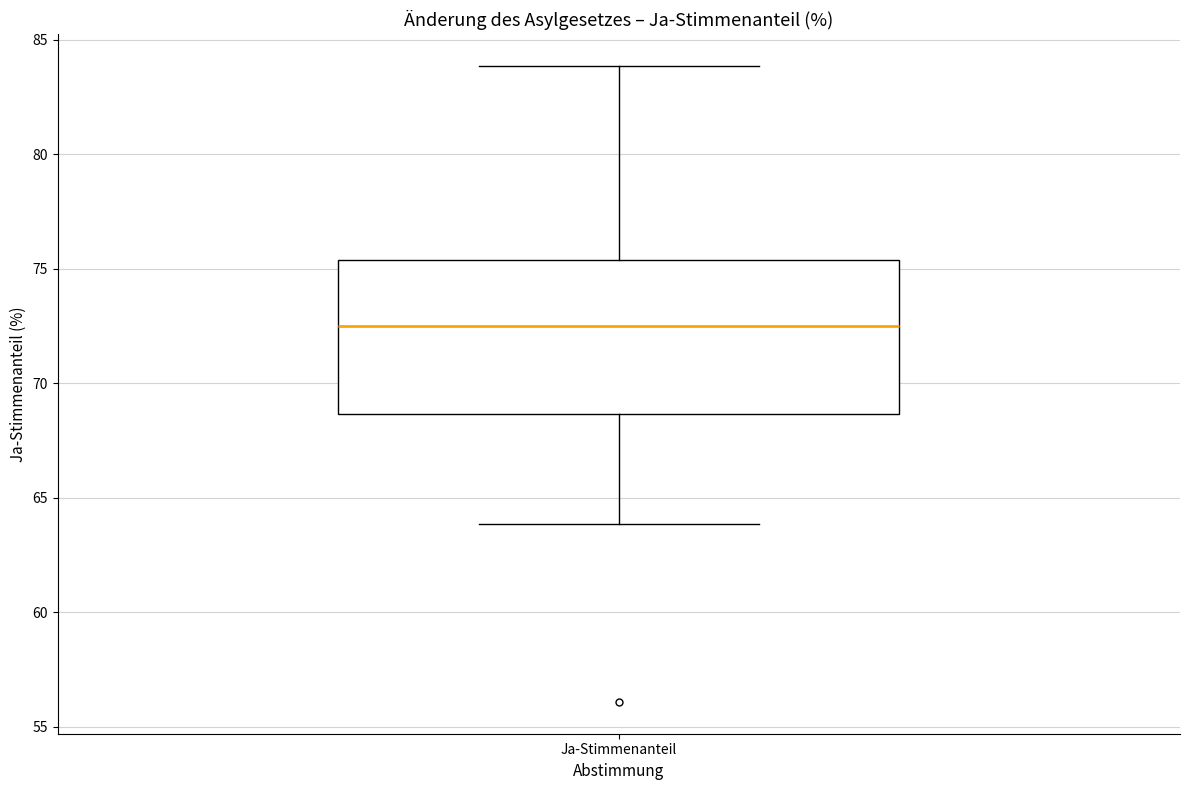

Read this box plot against the y-axis: the position of the median line, the range covered by the box, and the ends of both whiskers. The values are not printed on the chart, so give them approximately, as read against the axis.

median 72.5, box 68.5 to 75.5, whiskers 64.0 to 84.0